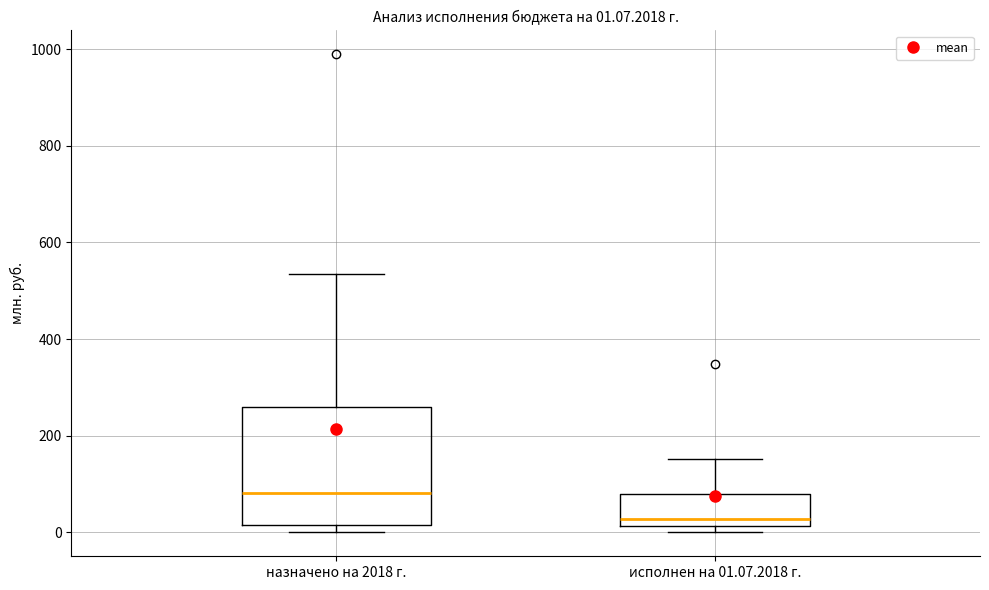

Which box's median line is the highest?

назначено на 2018 г.